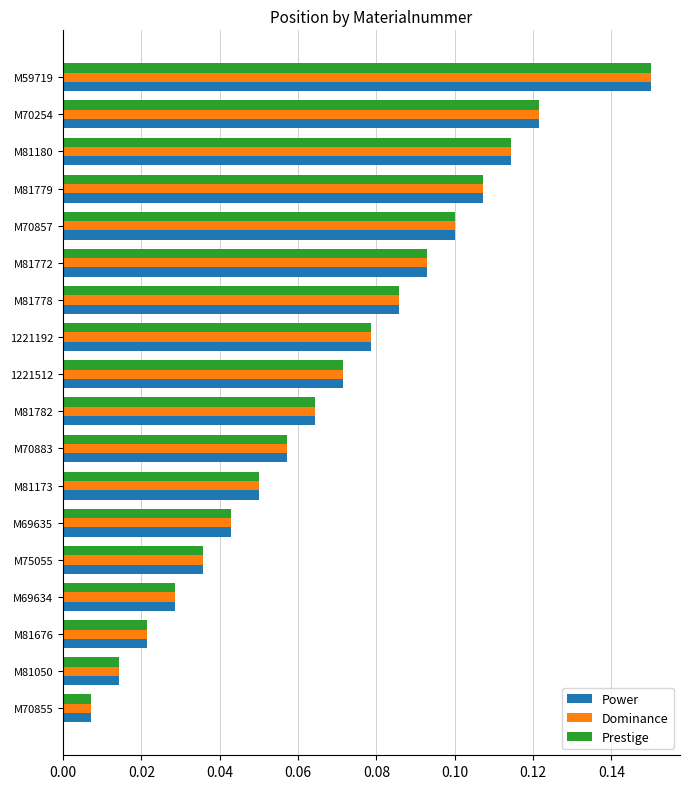

Count the number of categories in the chart.

18